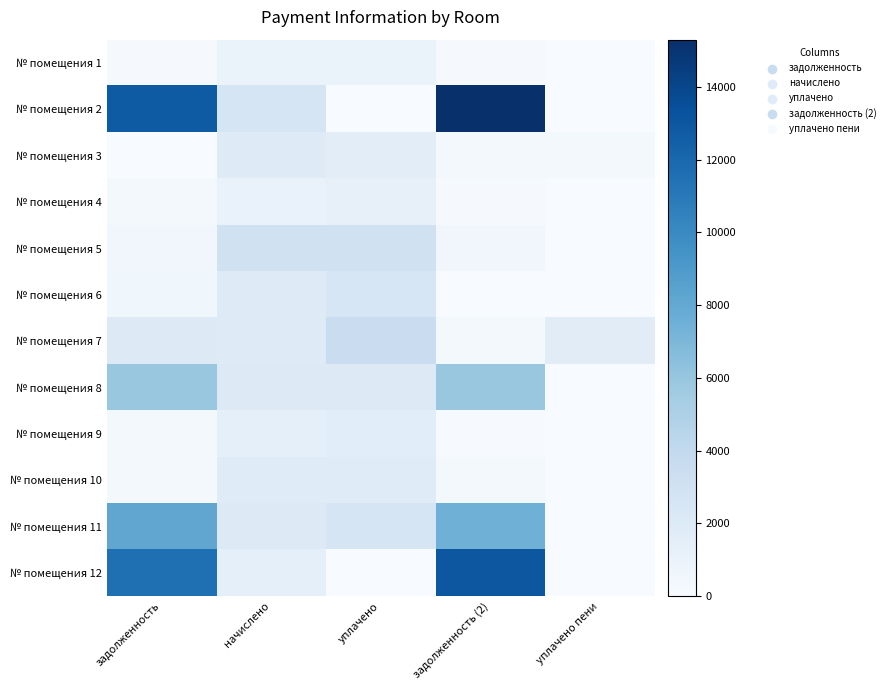

Which series changed the most between уплачено and уплачено пени?

№ помещения 5